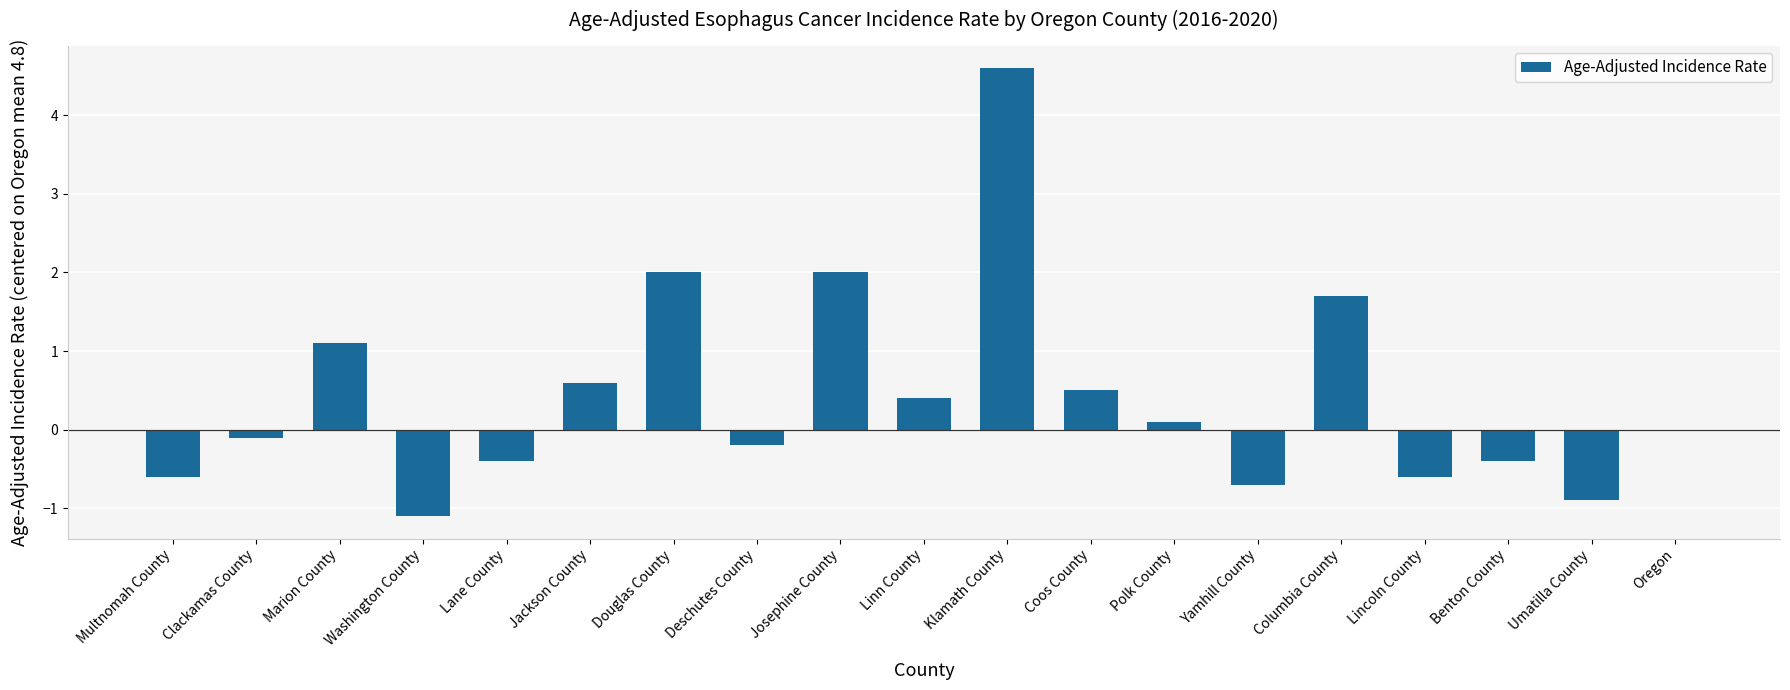

What is the sum of all values?

8.0